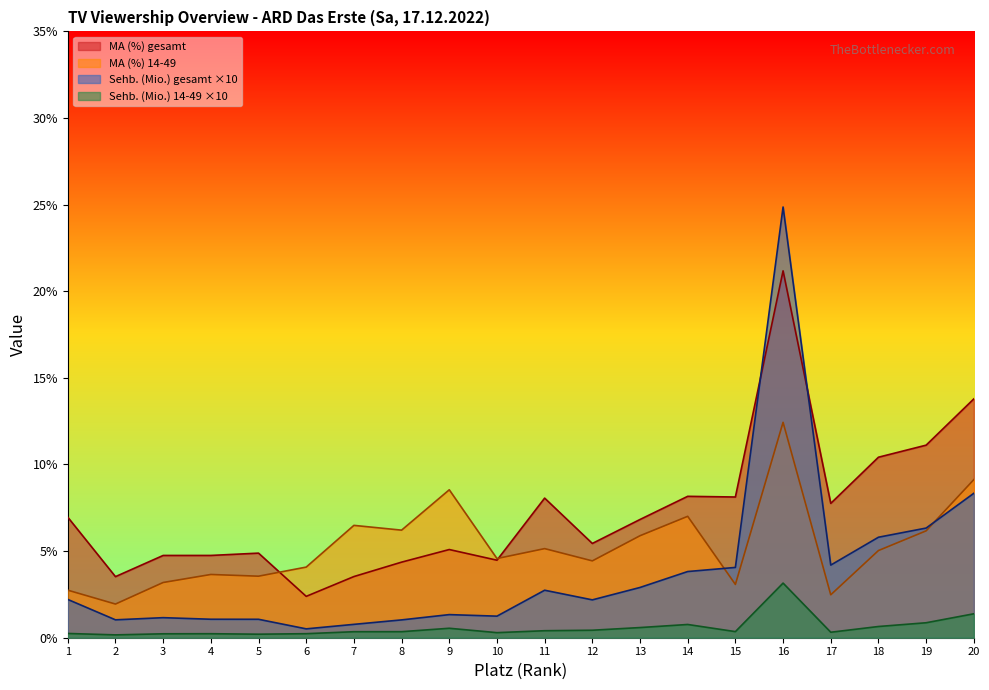

True or false: MA (%) 14-49 and Sehb. (Mio.) gesamt intersect in this chart.

True